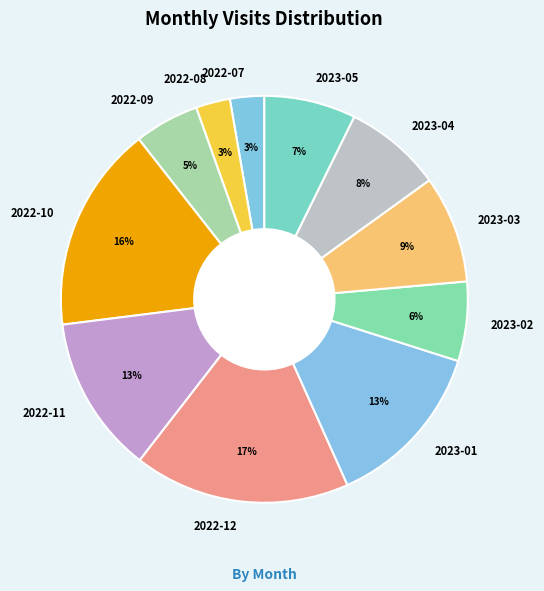

What percentage is the 2023-05 slice, to the nearest percent?

7%